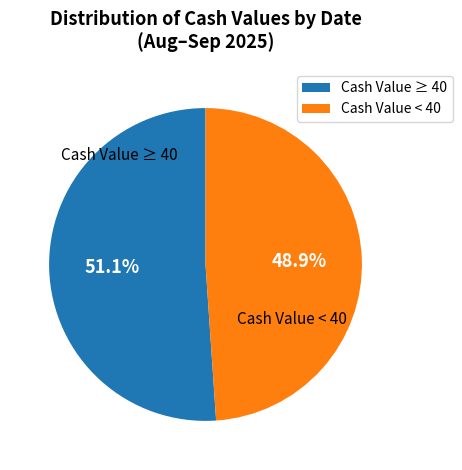

Is there a majority slice in this chart?

Yes